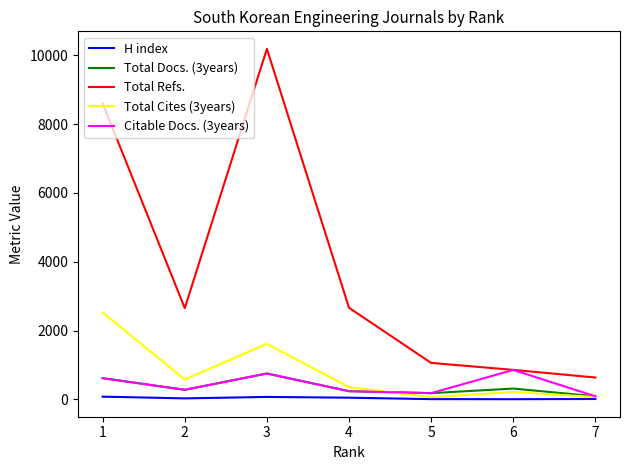

In Citable Docs. (3years), how many points are higher than both neighbors (excluding endpoints)?

2